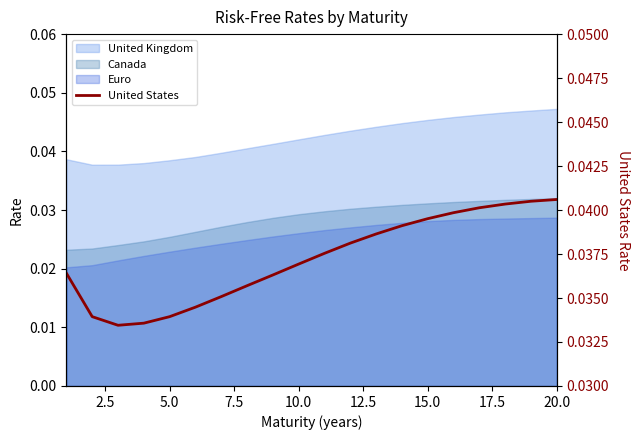

Does the chart have visible grid lines?

No